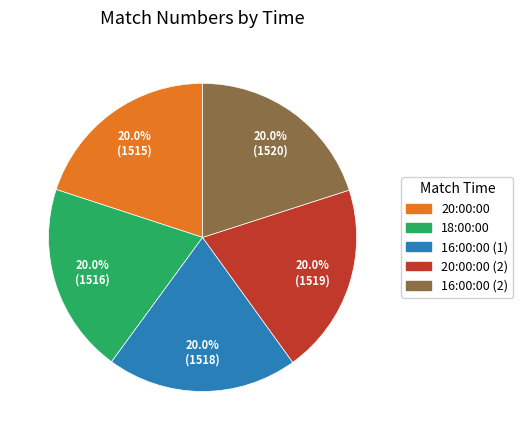

Is there a majority slice in this chart?

No